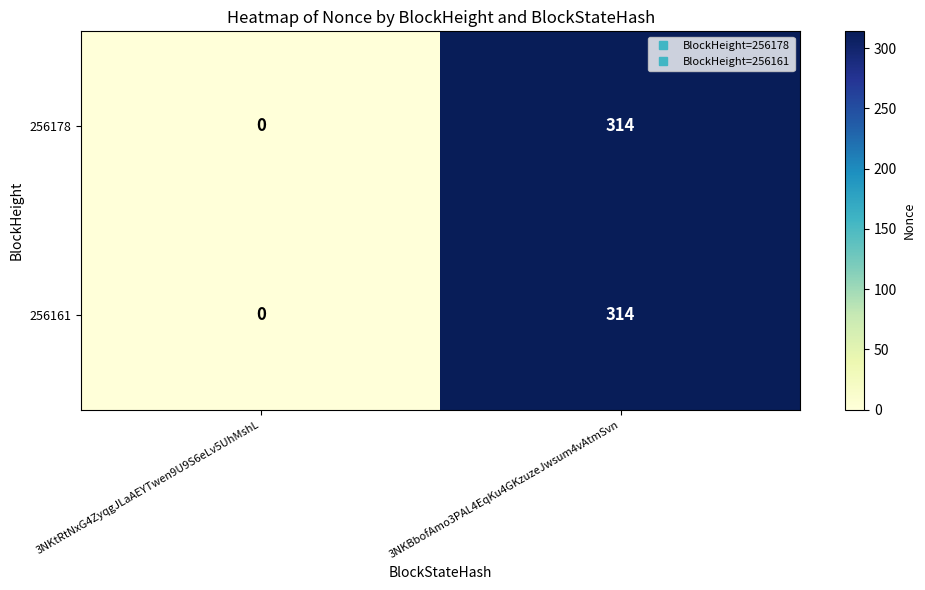

At which category is the sum across all series the highest?

3NKBbofAmo3PAL4EqKu4GKzuzeJwsum4vAtmSvn